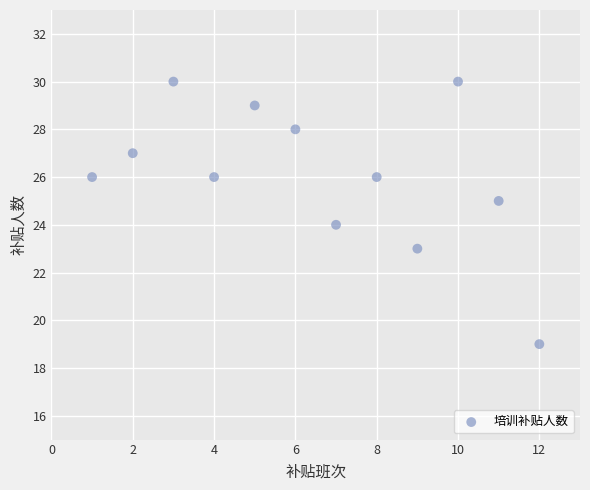

What is the range of X values (max minus min)?

11